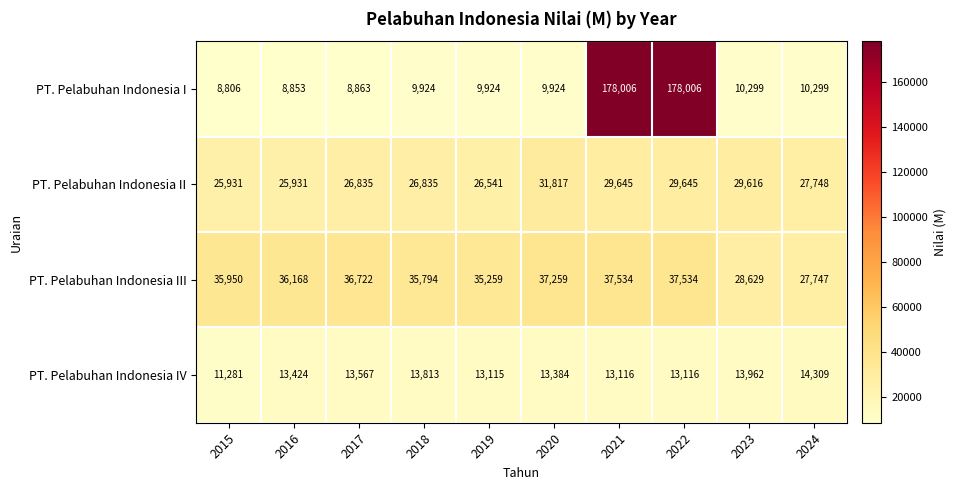

Count the number of categories in the chart.

10